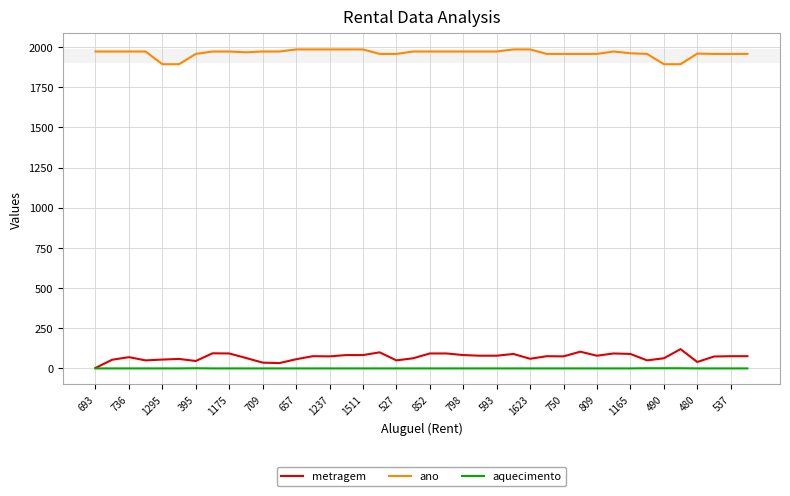

What is the maximum value for ano?

1985